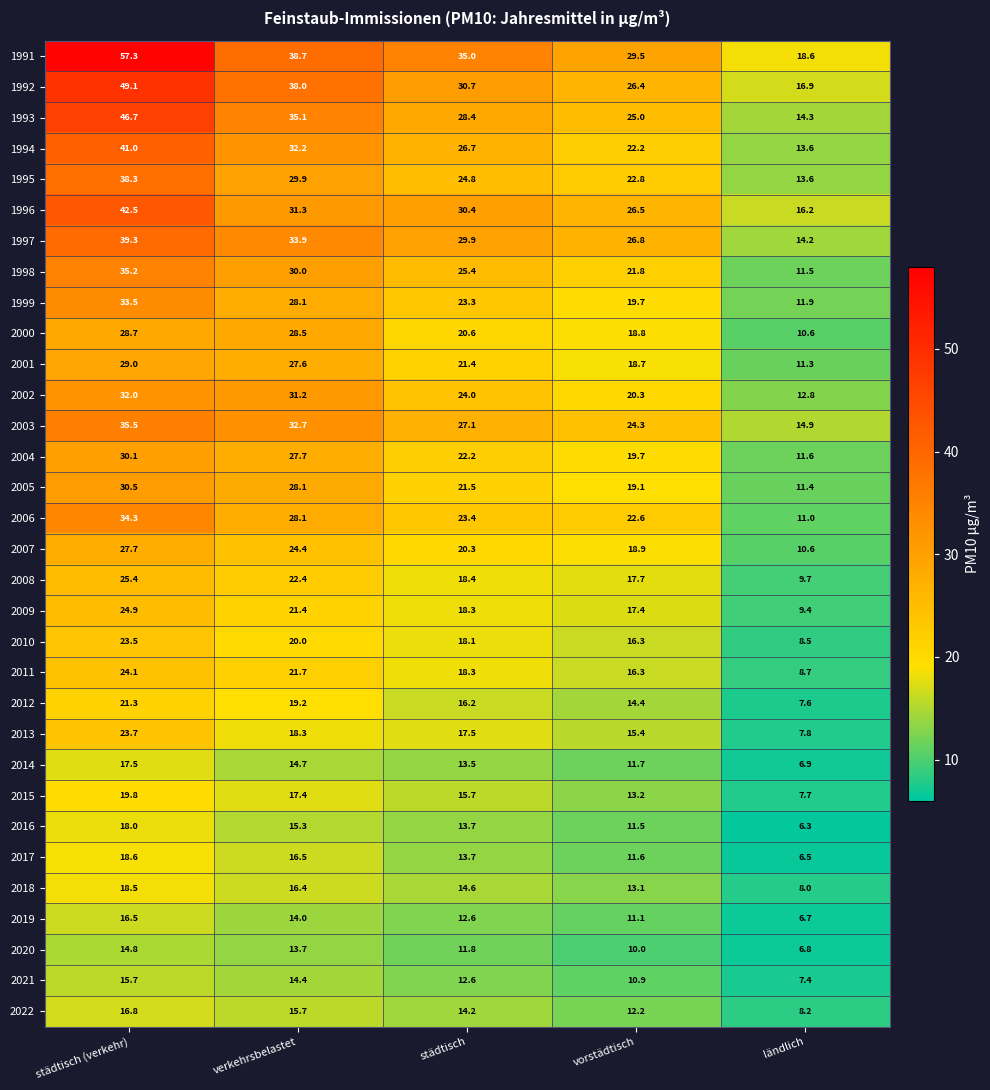

Which category has the lowest value across all series?

ländlich